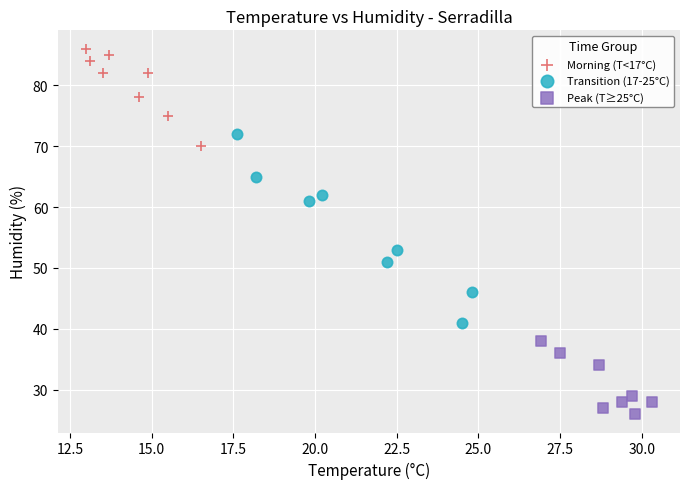

Which series has the widest spread of Y values?

Transition (17-25°C)